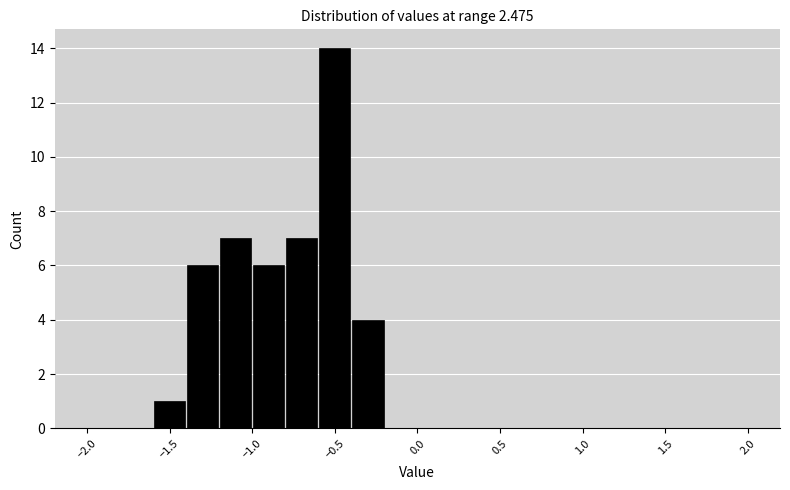

Reading left to right, transcribe this chart: for each bar, give the range it covers on the x-axis and its height. The values are not printed on the chart, so give them approximately, as read against the axis.

-2.0 to -1.8: 0
-1.8 to -1.6: 0
-1.6 to -1.4: 1
-1.4 to -1.2: 6
-1.2 to -1.0: 7
-1.0 to -0.8: 6
-0.8 to -0.6: 7
-0.6 to -0.4: 14
-0.4 to -0.2: 4
-0.2 to 0.0: 0
0.0 to 0.2: 0
0.2 to 0.4: 0
0.4 to 0.6: 0
0.6 to 0.8: 0
0.8 to 1.0: 0
1.0 to 1.2: 0
1.2 to 1.4: 0
1.4 to 1.6: 0
1.6 to 1.8: 0
1.8 to 2.0: 0